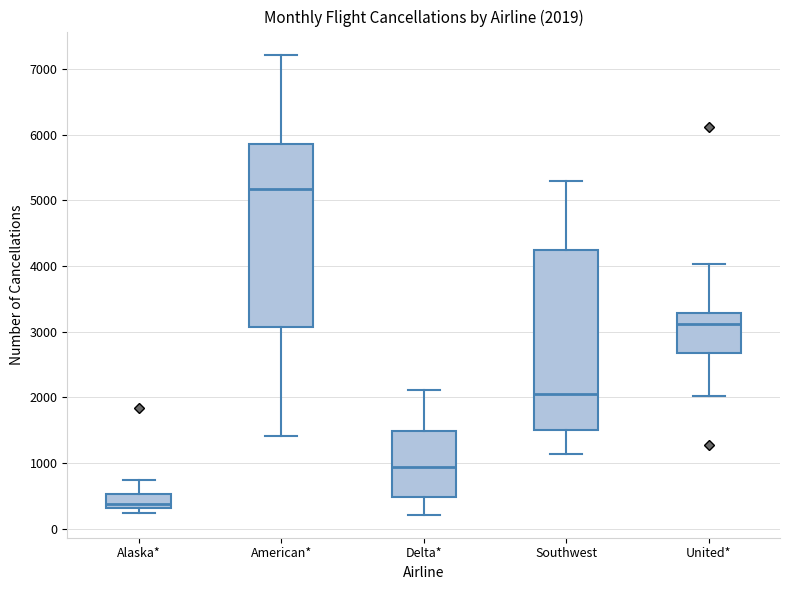

Which box has the lowest median line?

Alaska*